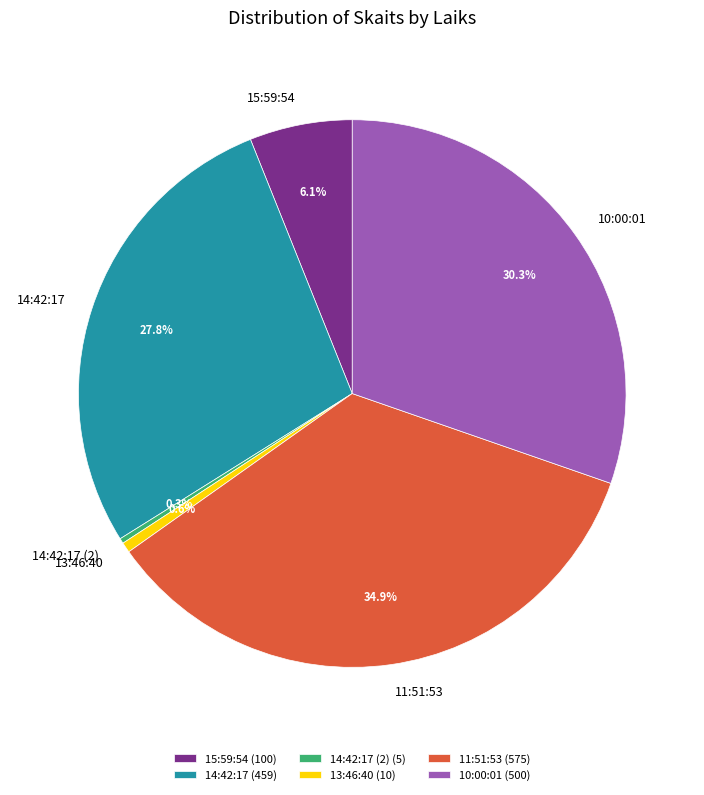

To the nearest percent, what portion does 15:59:54 represent?

6%